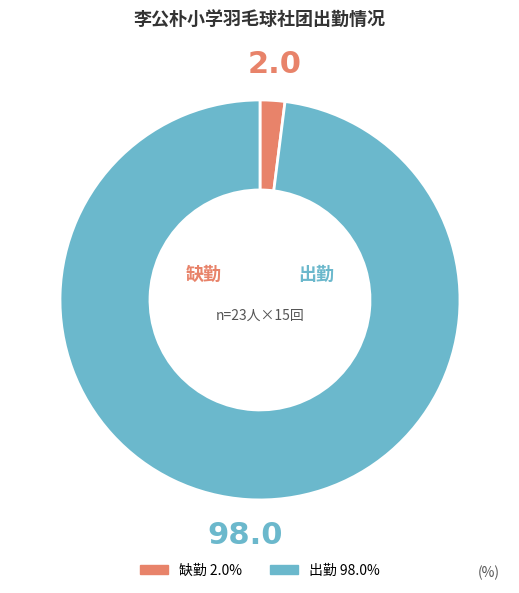

Is there any slice that represents more than half of the pie?

Yes